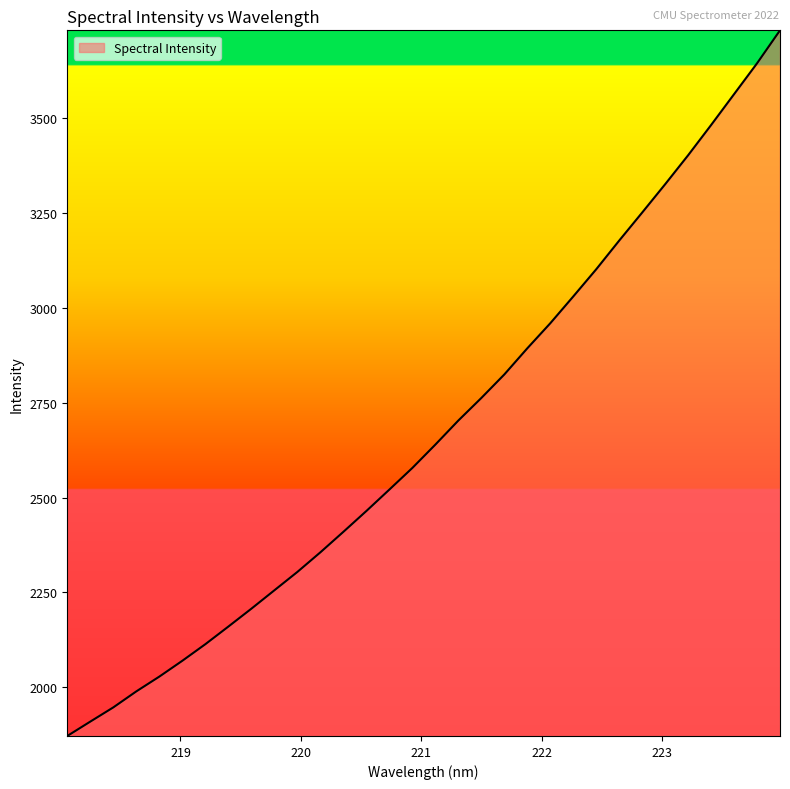

What is the minimum value shown in the chart?

1871.9